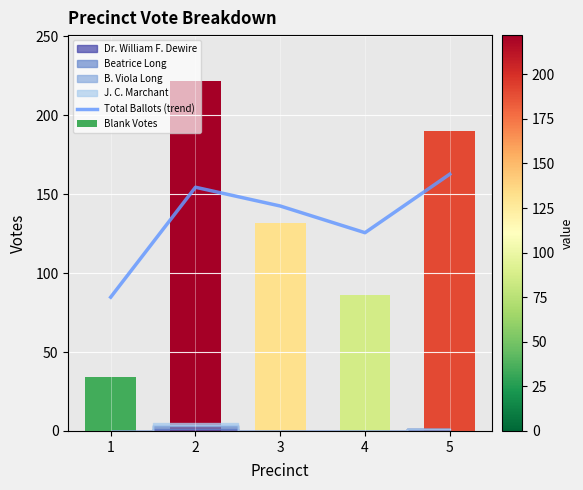

At which category does the chart reach its peak across all series?

5